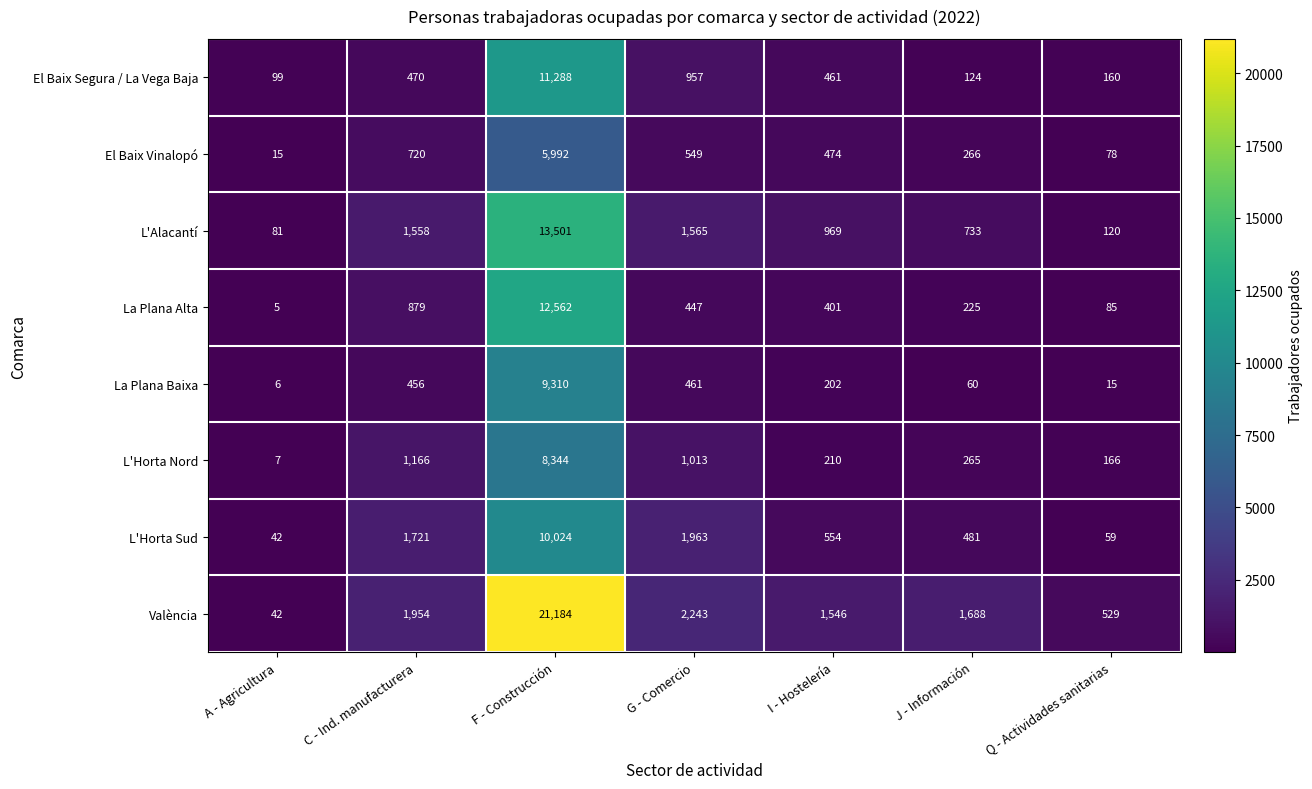

Is the value of La Plana Baixa at A - Agricultura greater than the value of L'Horta Nord at I - Hostelería?

No